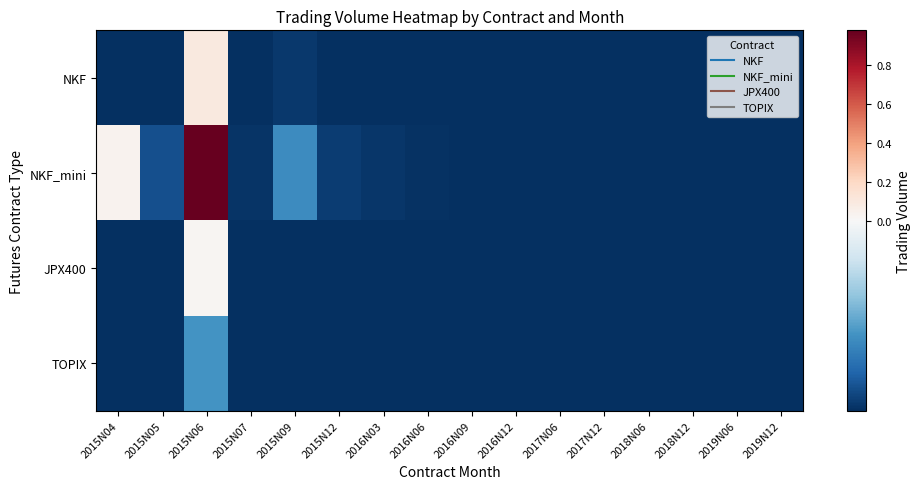

How many categories are shown in the chart?

16